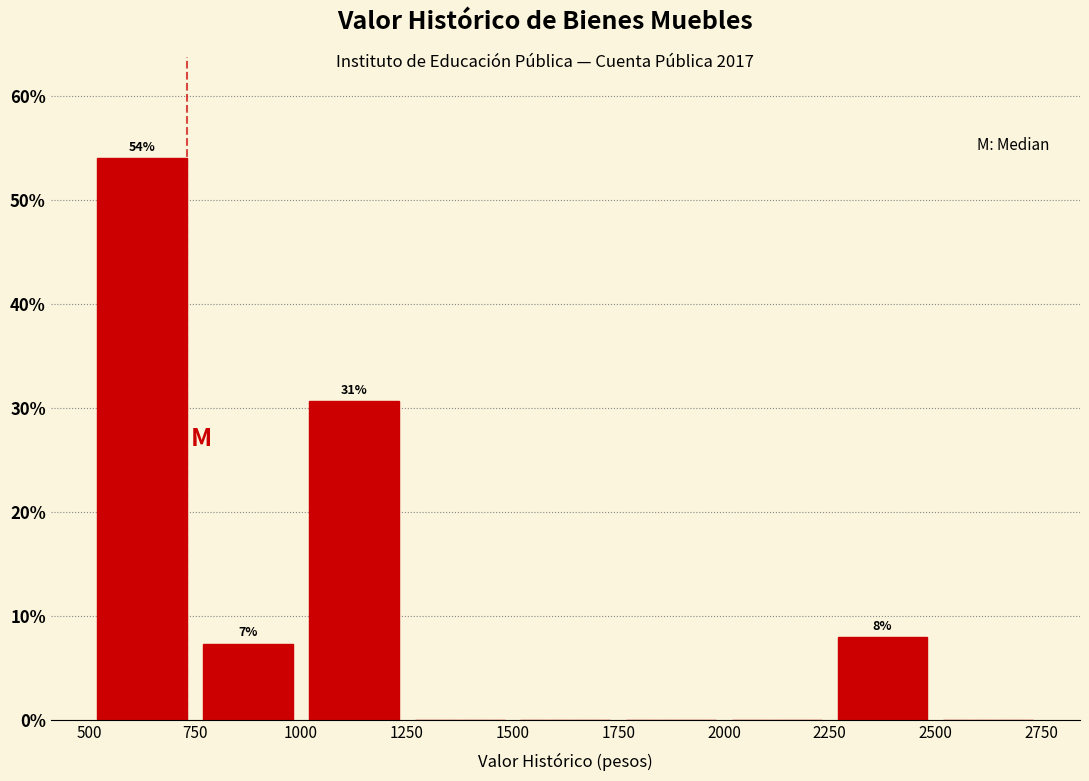

Which range on the x-axis has the tallest bar?

500 to 750